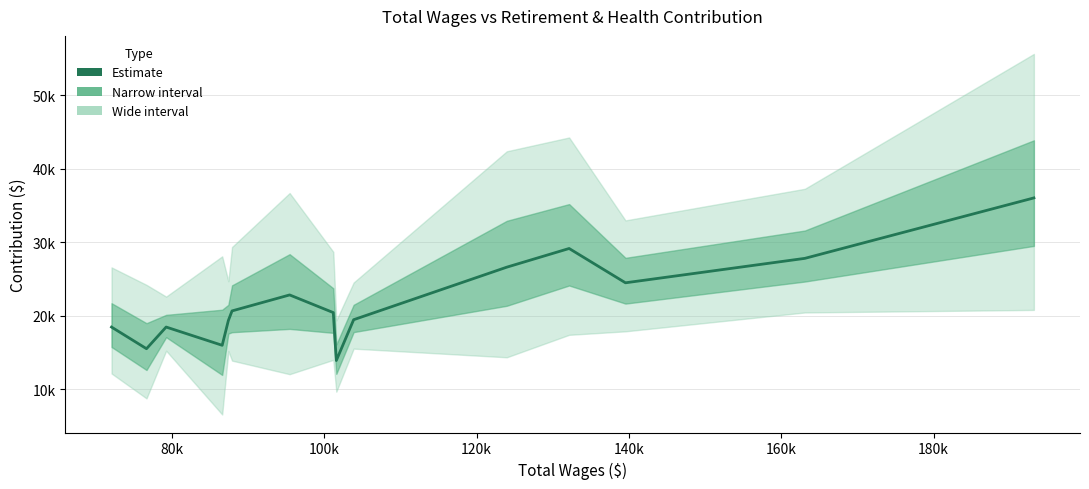

What is the average value?

21940.9